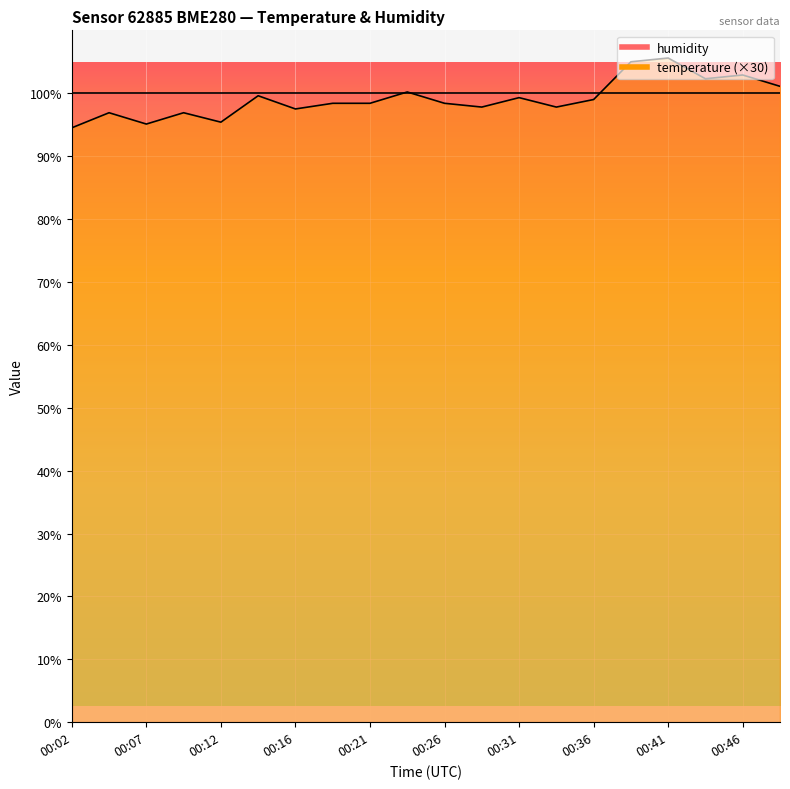

True or false: there are more than 2 points higher than both neighbors.

True